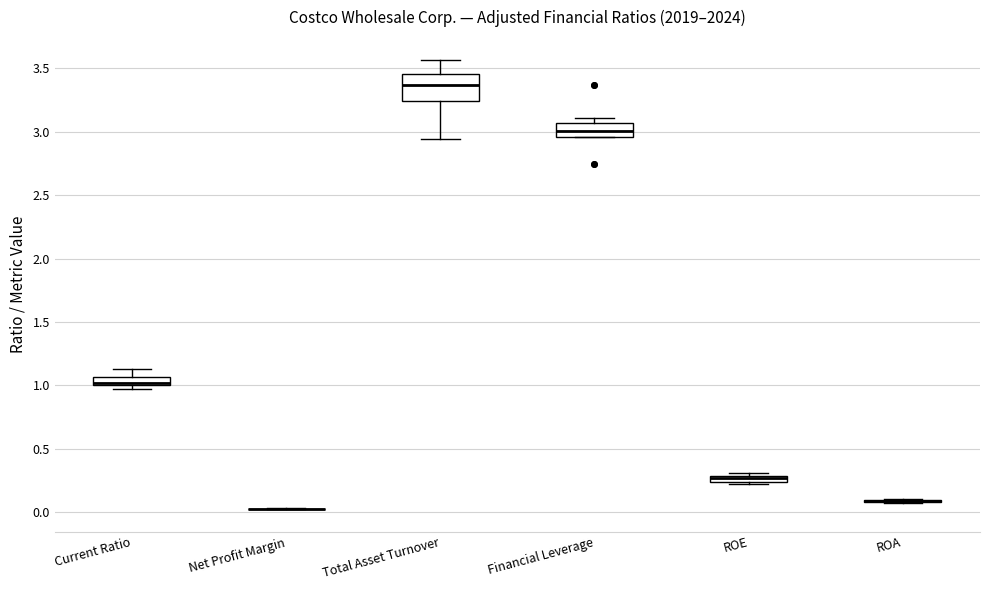

Comparing the boxes themselves (not the whiskers), which one is the tallest?

Total Asset Turnover